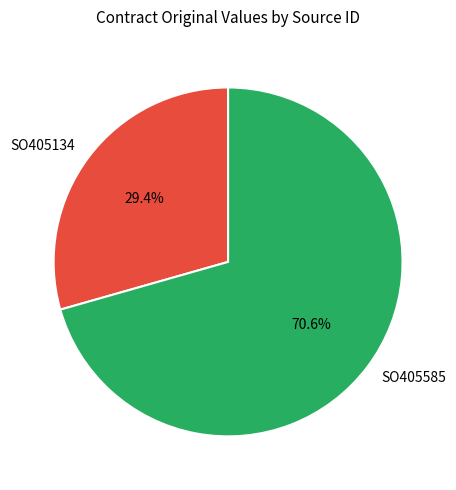

Count the number of slices in the pie.

2